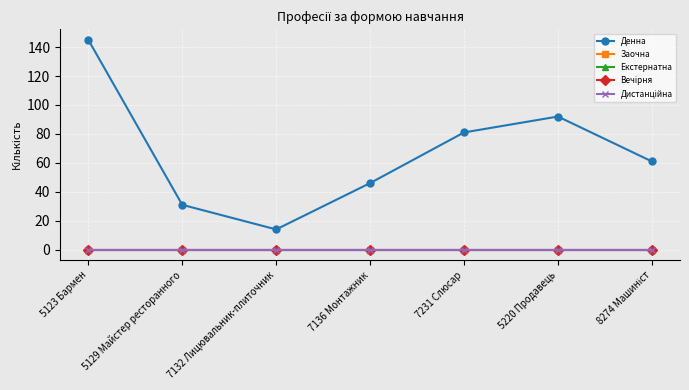

Is this an area chart (filled region under the line)?

No